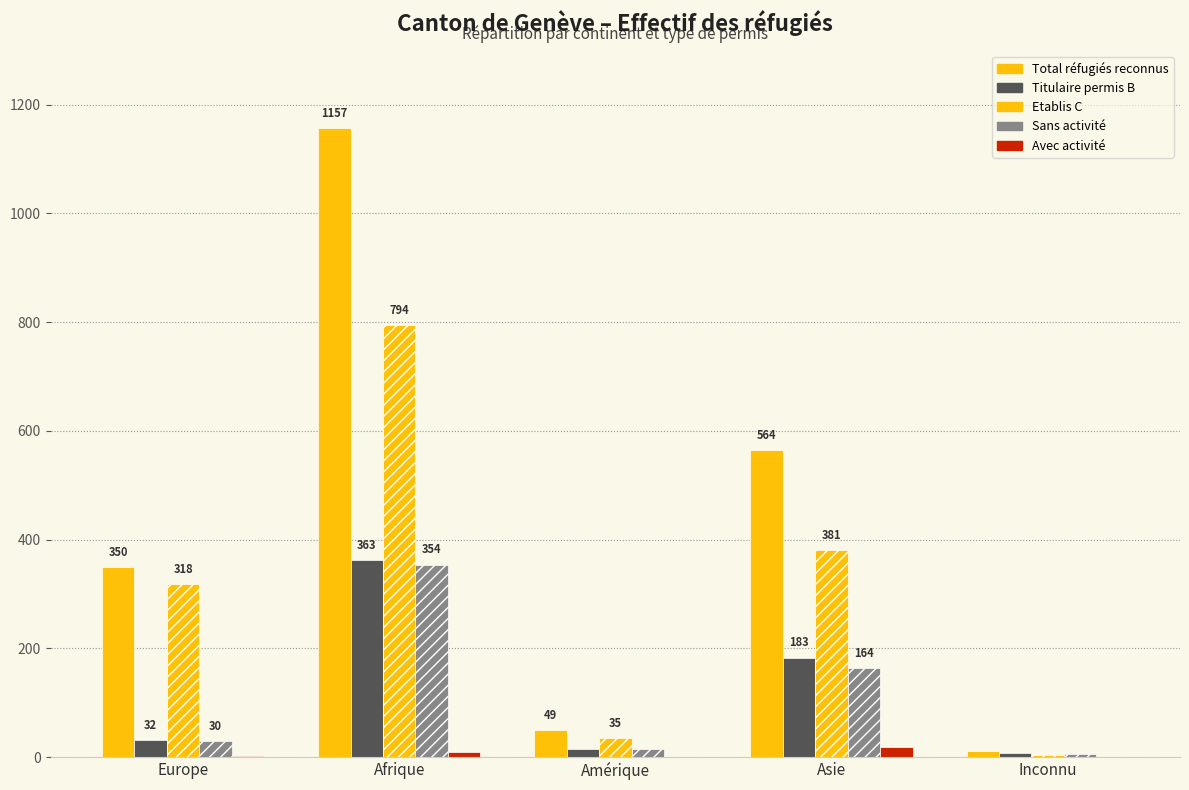

Which series has the largest range (max minus min)?

Total réfugiés reconnus